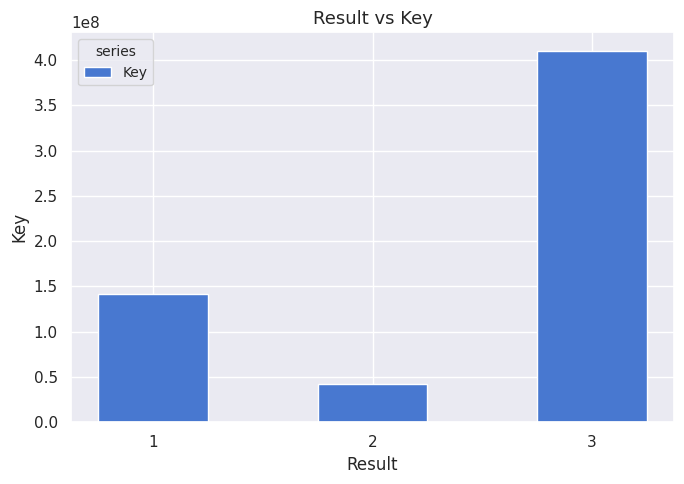

How many bars are there in total?

3